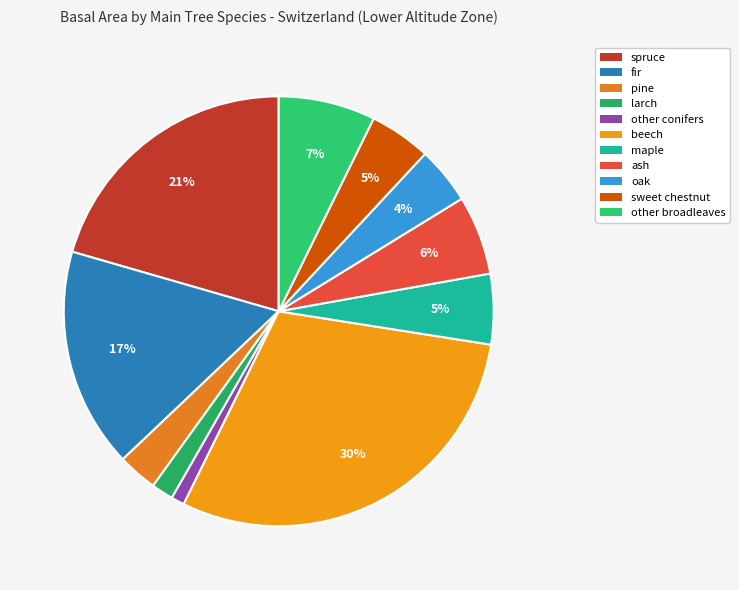

To the nearest percent, what is the difference between the largest and smallest slice percentages?

29%